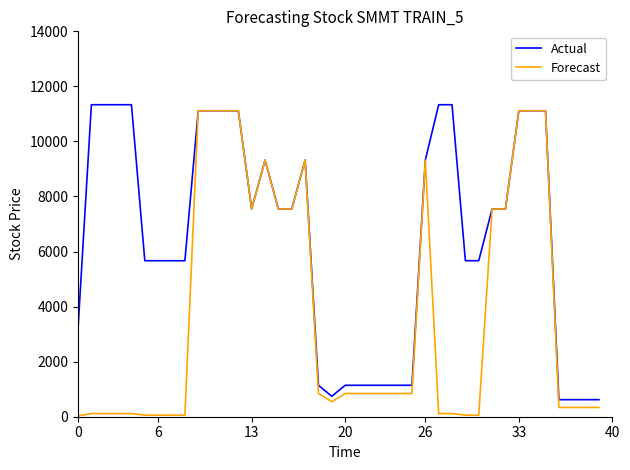

Rank the series by their average value, from highest to lowest.

Actual, Forecast